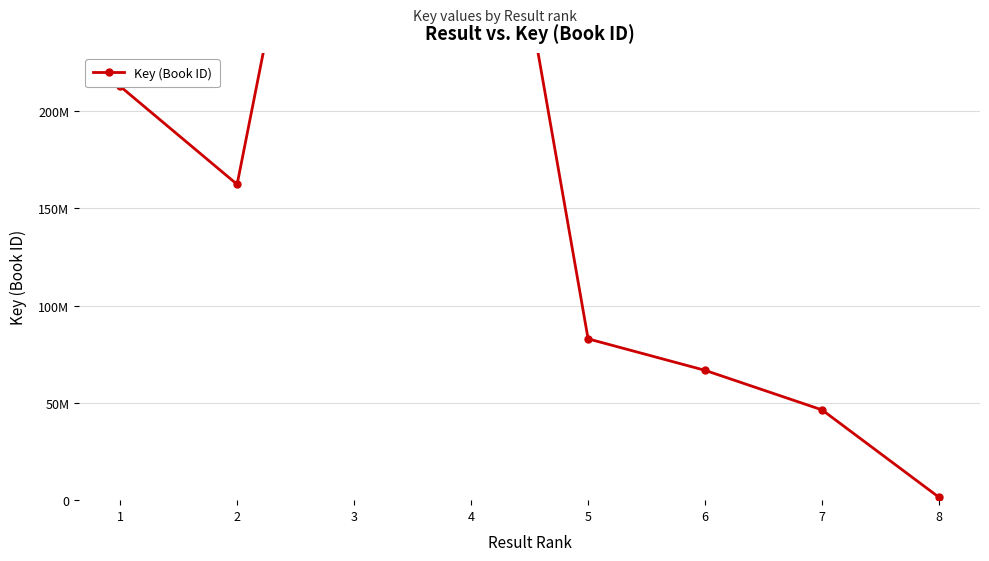

What is the sum of all values?

1465266939